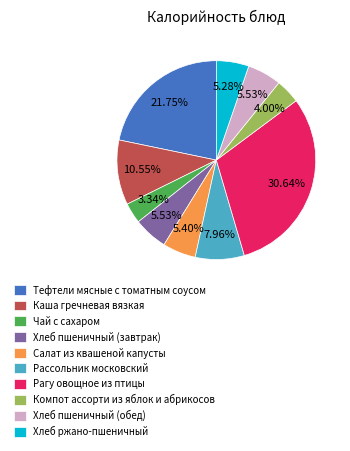

The Чай с сахаром slice represents 3% of the pie. True or false?

True